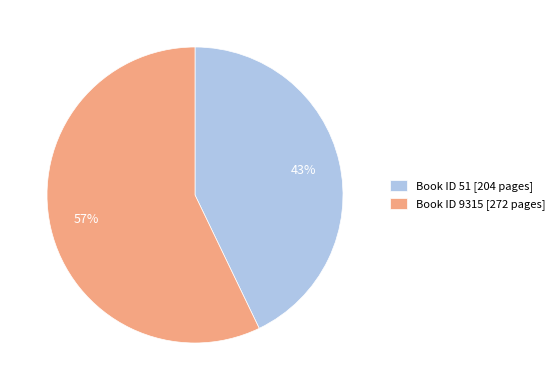

To the nearest percent, what percentage of the pie is Book ID 9315 [272 pages]?

57%